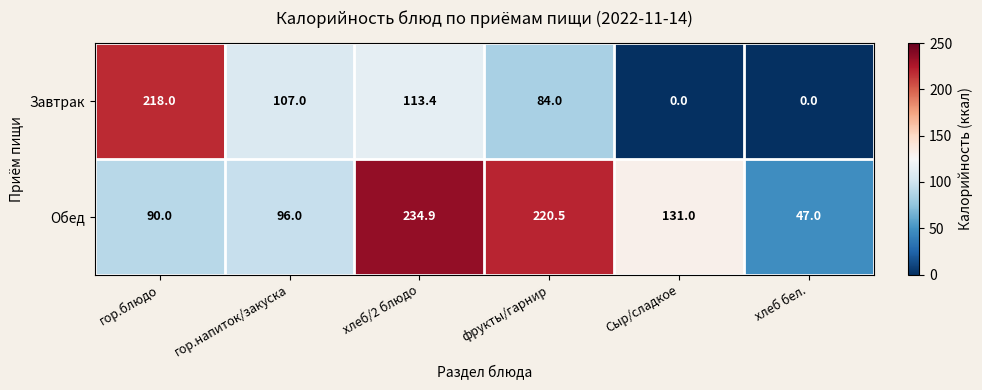

Which series has the widest spread of values?

Завтрак